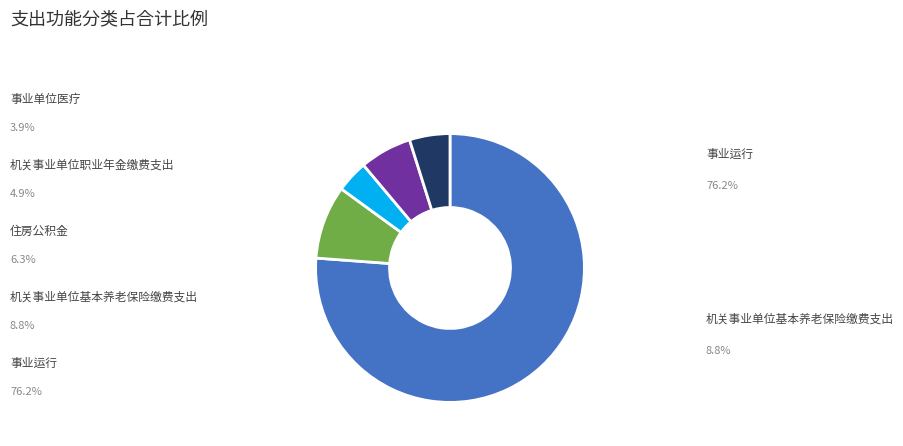

Is there any slice that represents more than half of the pie?

Yes